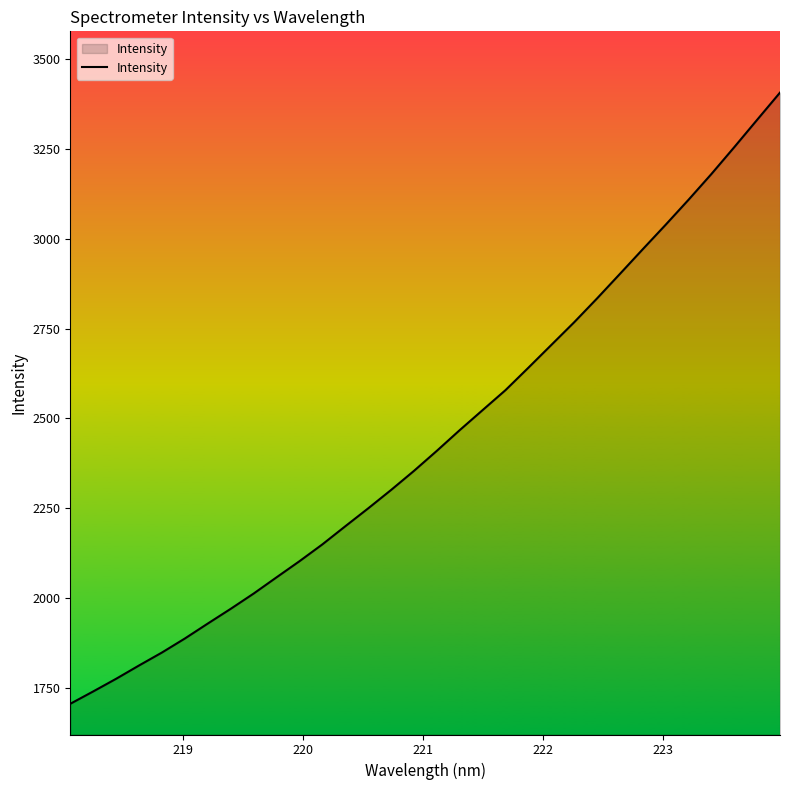

What is the minimum value shown in the chart?

1706.8